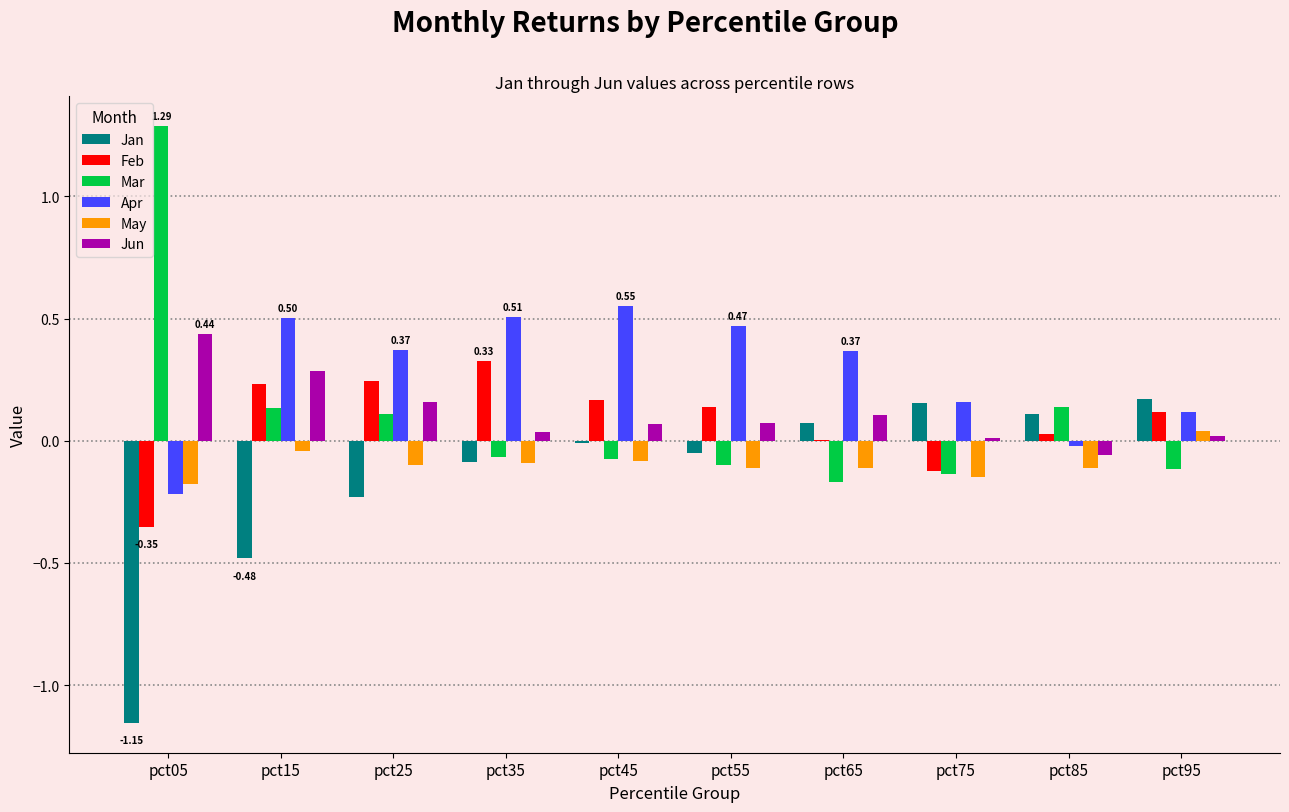

How many categories are shown in the chart?

10